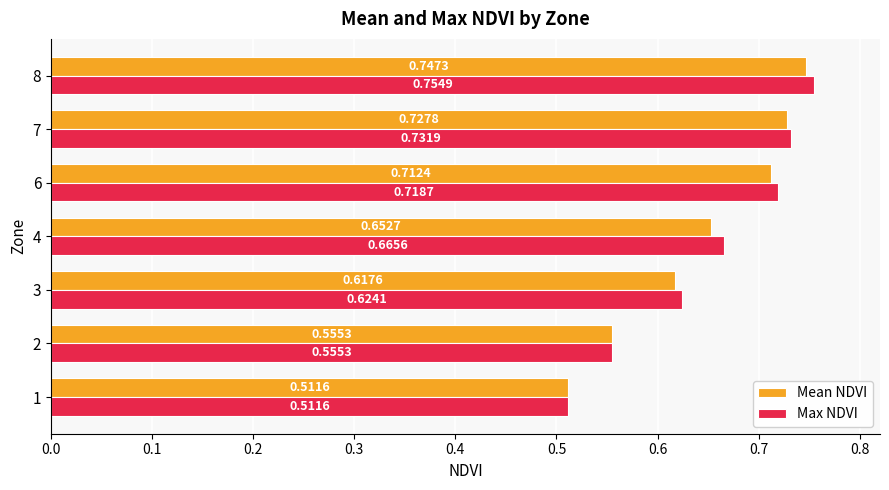

Which category has the highest value across all series?

8